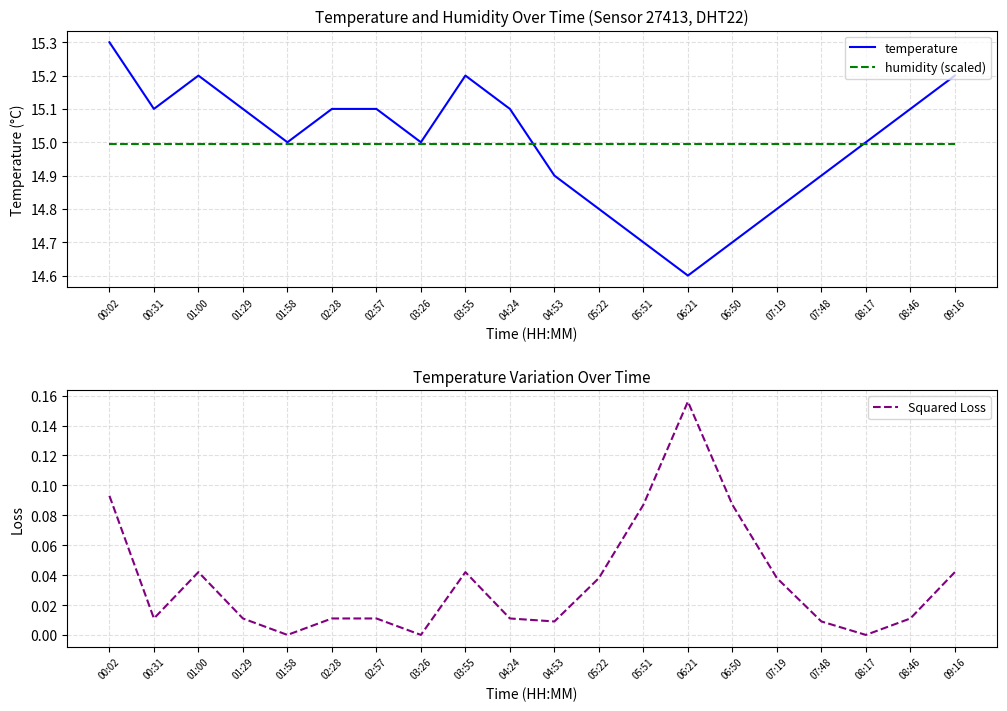

Which series has the widest spread of values?

temperature